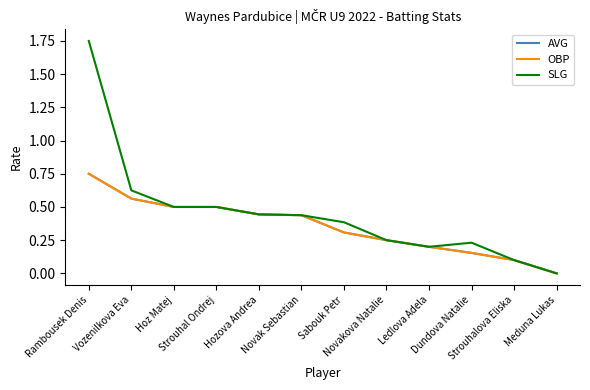

Reading left to right, list all the values displayed in this chart.

AVG: Rambousek Denis=0.8	Vozenilkova Eva=0.6	Hoz Matej=0.5	Strouhal Ondrej=0.5	Hozova Andrea=0.4	Novak Sebastian=0.4	Sabouk Petr=0.3	Novakova Natalie=0.2	Ledlova Adela=0.2	Dundova Natalie=0.2	Strouhalova Eliska=0.1	Meduna Lukas=0.0
OBP: Rambousek Denis=0.8	Vozenilkova Eva=0.6	Hoz Matej=0.5	Strouhal Ondrej=0.5	Hozova Andrea=0.4	Novak Sebastian=0.4	Sabouk Petr=0.3	Novakova Natalie=0.2	Ledlova Adela=0.2	Dundova Natalie=0.2	Strouhalova Eliska=0.1	Meduna Lukas=0.0
SLG: Rambousek Denis=1.8	Vozenilkova Eva=0.6	Hoz Matej=0.5	Strouhal Ondrej=0.5	Hozova Andrea=0.4	Novak Sebastian=0.4	Sabouk Petr=0.4	Novakova Natalie=0.2	Ledlova Adela=0.2	Dundova Natalie=0.2	Strouhalova Eliska=0.1	Meduna Lukas=0.0